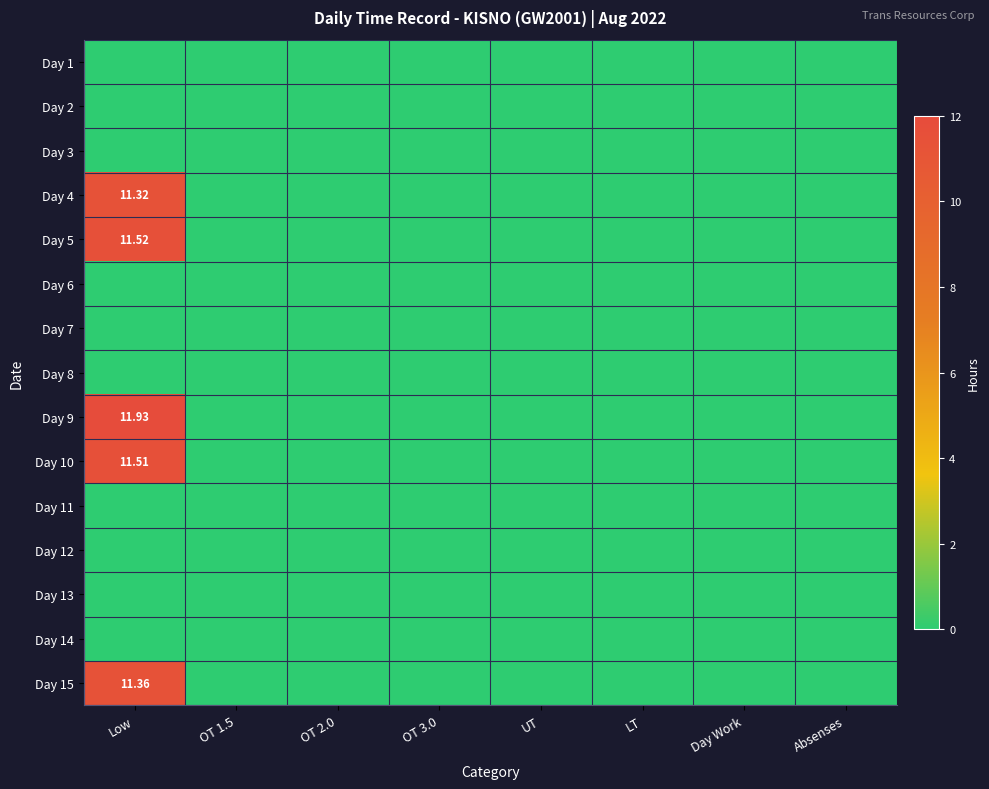

List the series in order of their peak value, lowest first.

Day 1, Day 2, Day 3, Day 6, Day 7, Day 8, Day 11, Day 12, Day 13, Day 14, Day 4, Day 15, Day 10, Day 5, Day 9